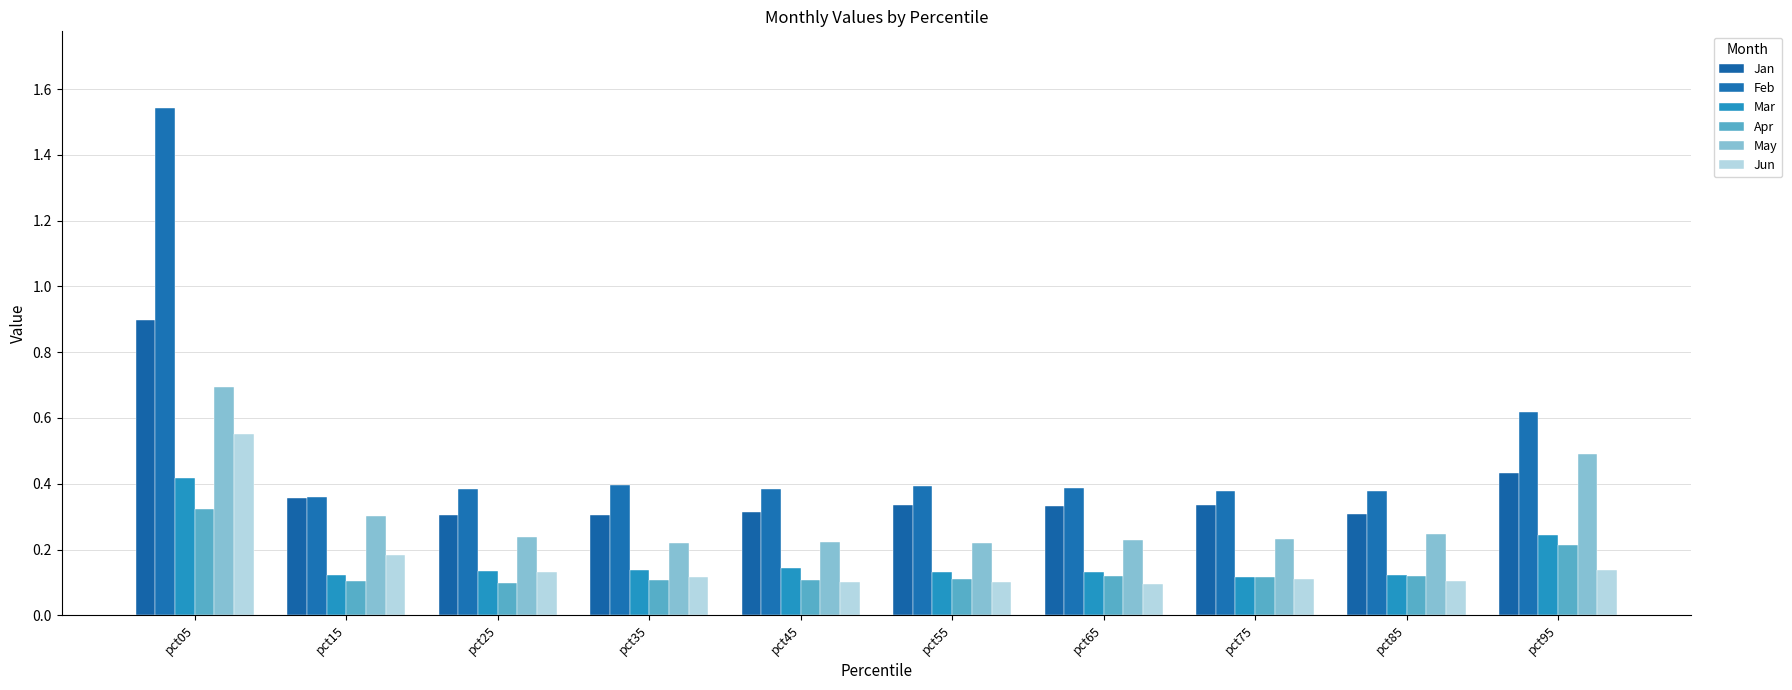

The Mar series shows 0.4 at pct05. True or false?

True